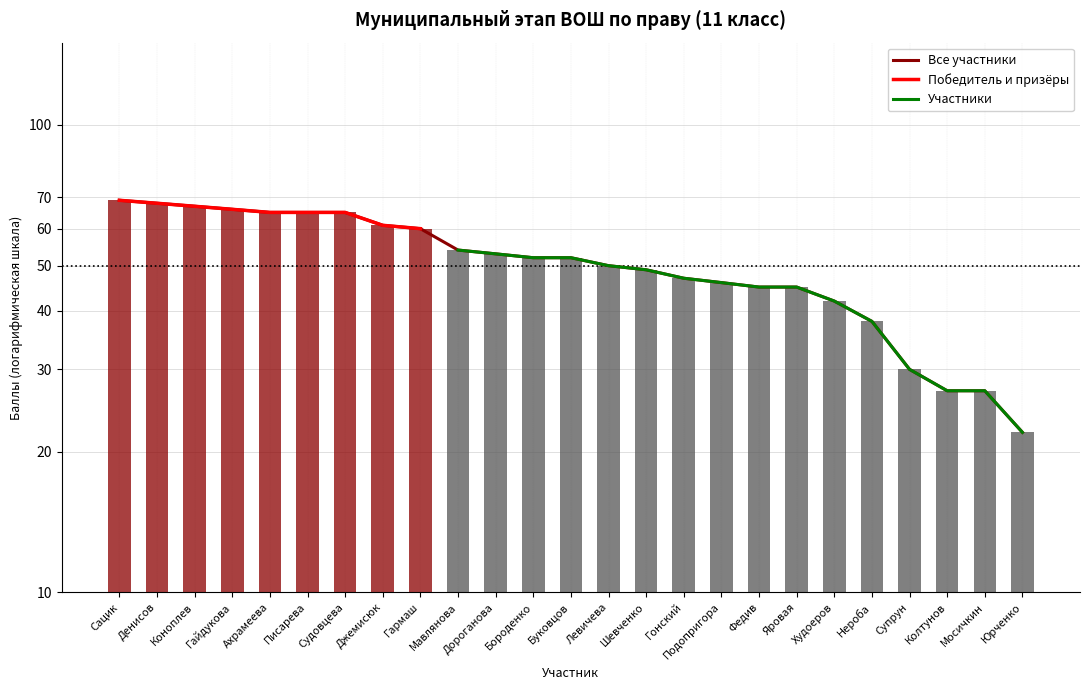

How many values are below 52?

12